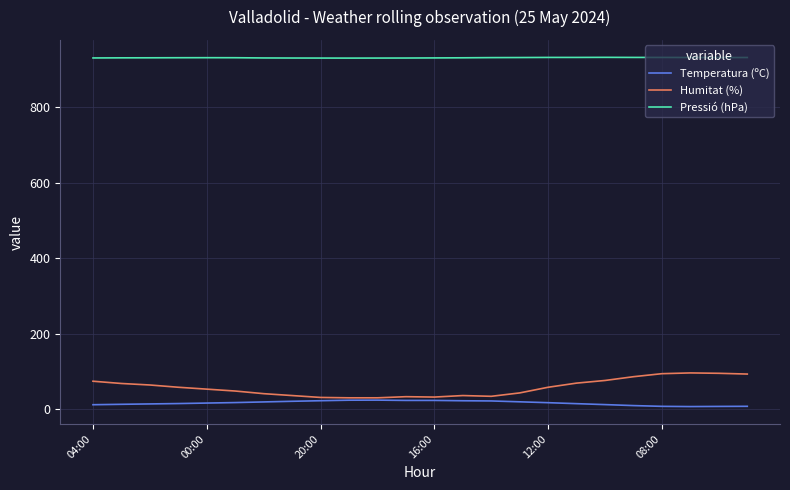

How many distinct data groups are displayed?

3